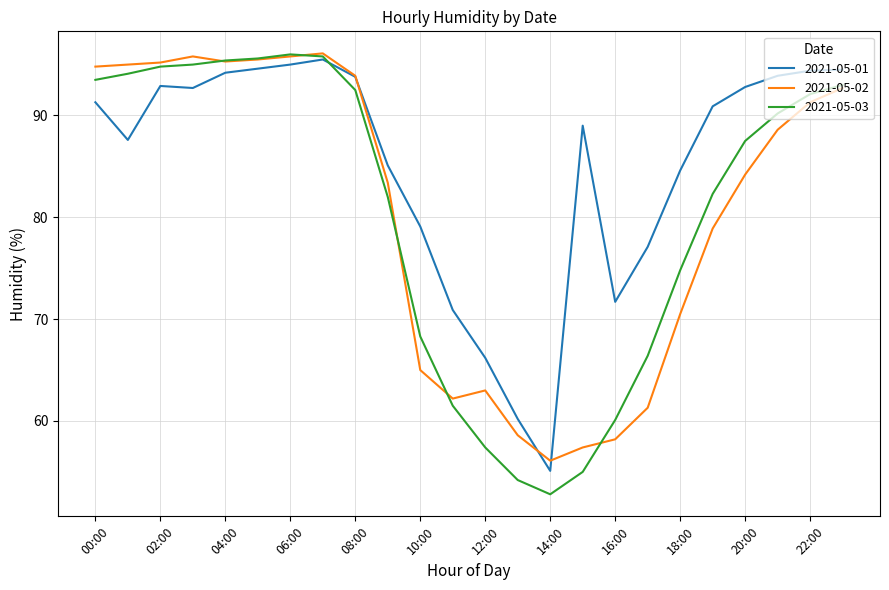

What is the difference between the maximum and minimum values in the 2021-05-02 series?

40.0